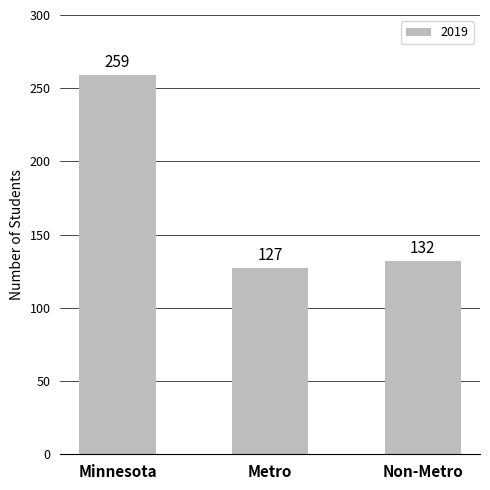

List the labels in order of value, smallest first.

Metro, Non-Metro, Minnesota